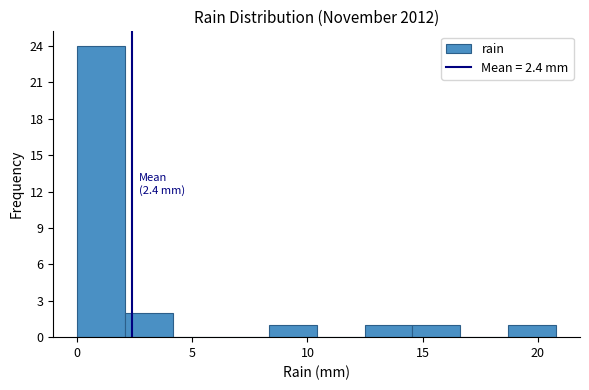

Over which range of the x-axis is the bar tallest?

0.0 to 2.0